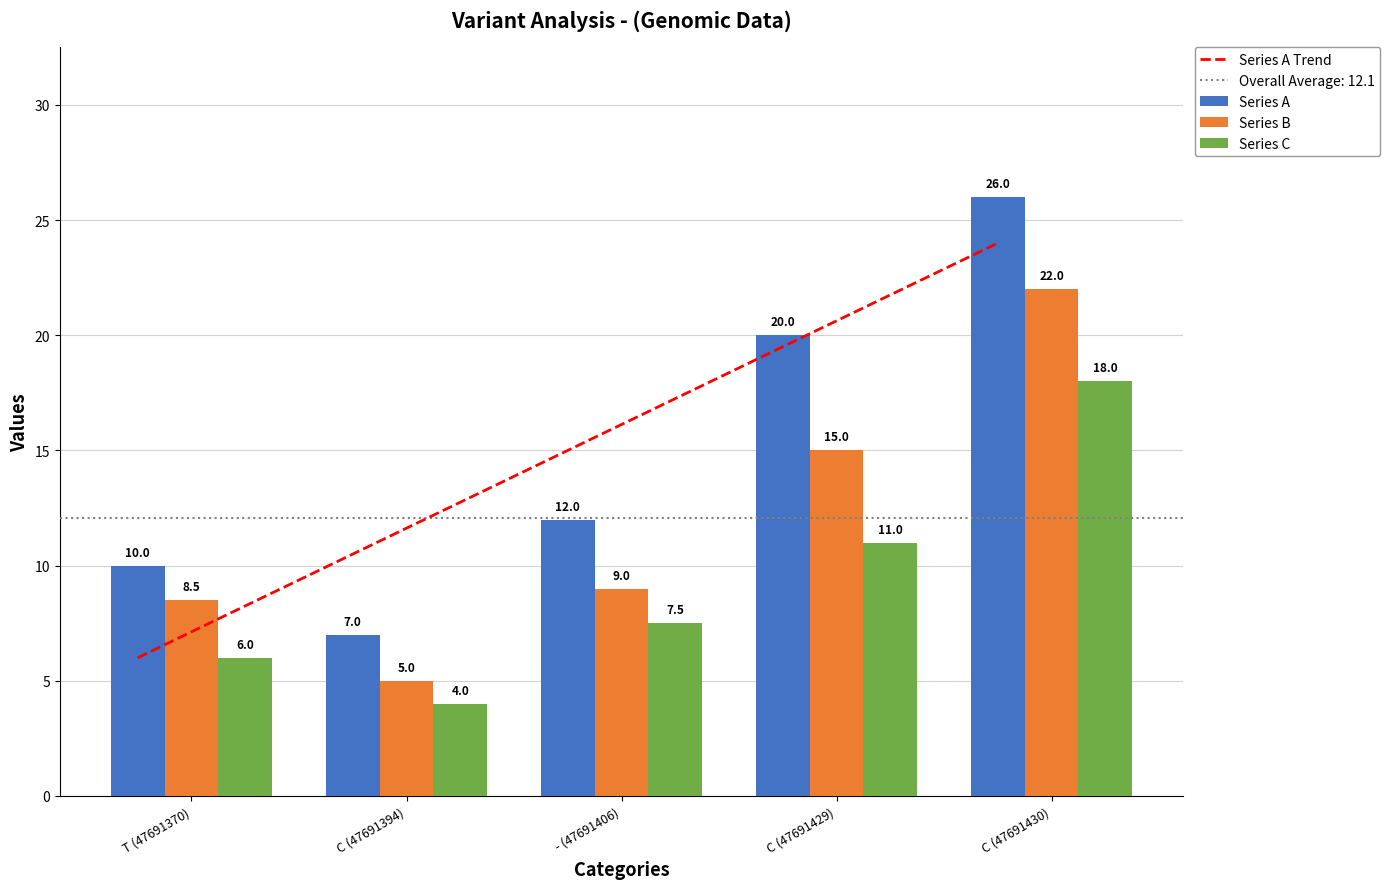

Reading right to left, what are all the values shown in this chart?

Series A Trend: 24.0	19.5	15.0	10.5	6.0
Series A: 26.0	20.0	12.0	7.0	10.0
Series B: 22.0	15.0	9.0	5.0	8.5
Series C: 18.0	11.0	7.5	4.0	6.0